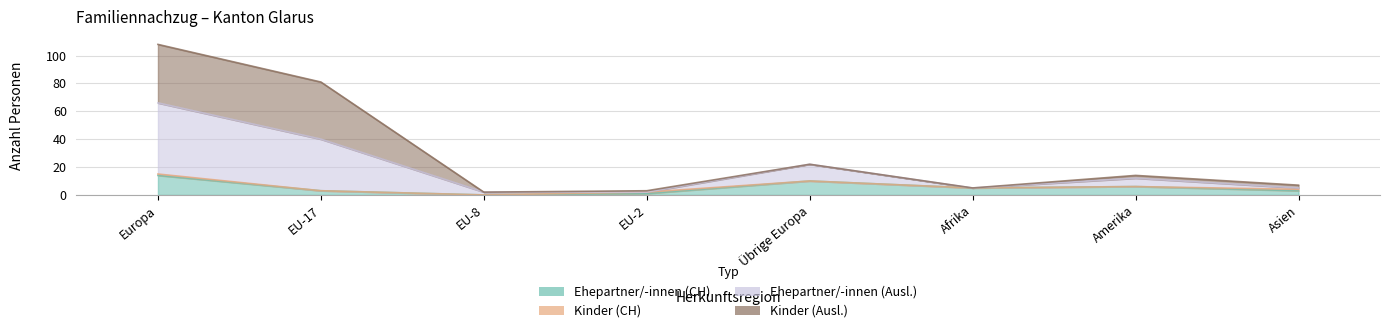

True or false: Ehepartner/-innen (CH) and Ehepartner/-innen (Ausl.) intersect in this chart.

False